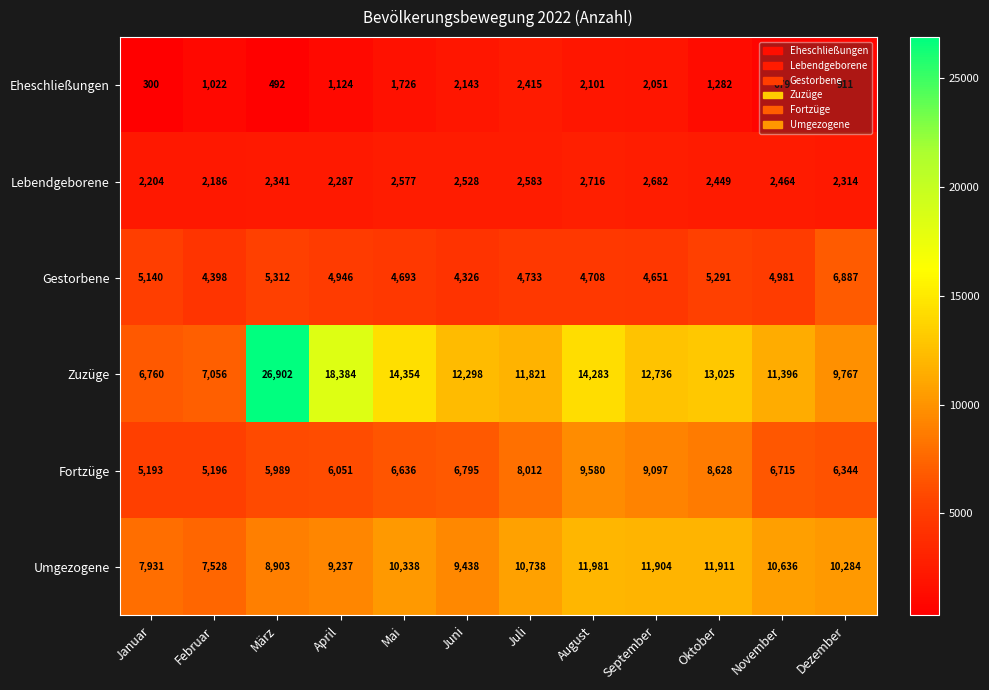

The value of Lebendgeborene at Januar is 2204. True or false?

True